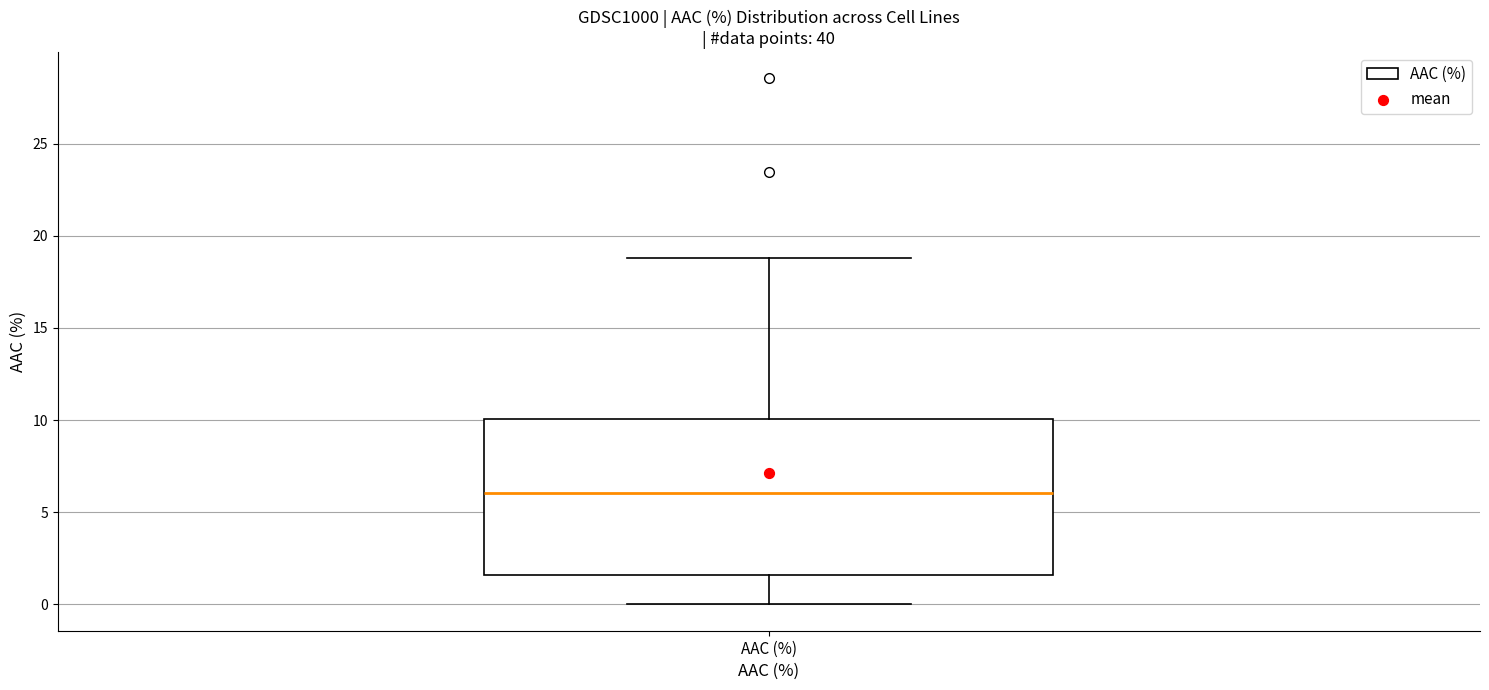

Read this box plot against the y-axis: the position of the median line, the range covered by the box, and the ends of both whiskers. The values are not printed on the chart, so give them approximately, as read against the axis.

median 6.0, box 1.5 to 10.0, whiskers 0.0 to 19.0